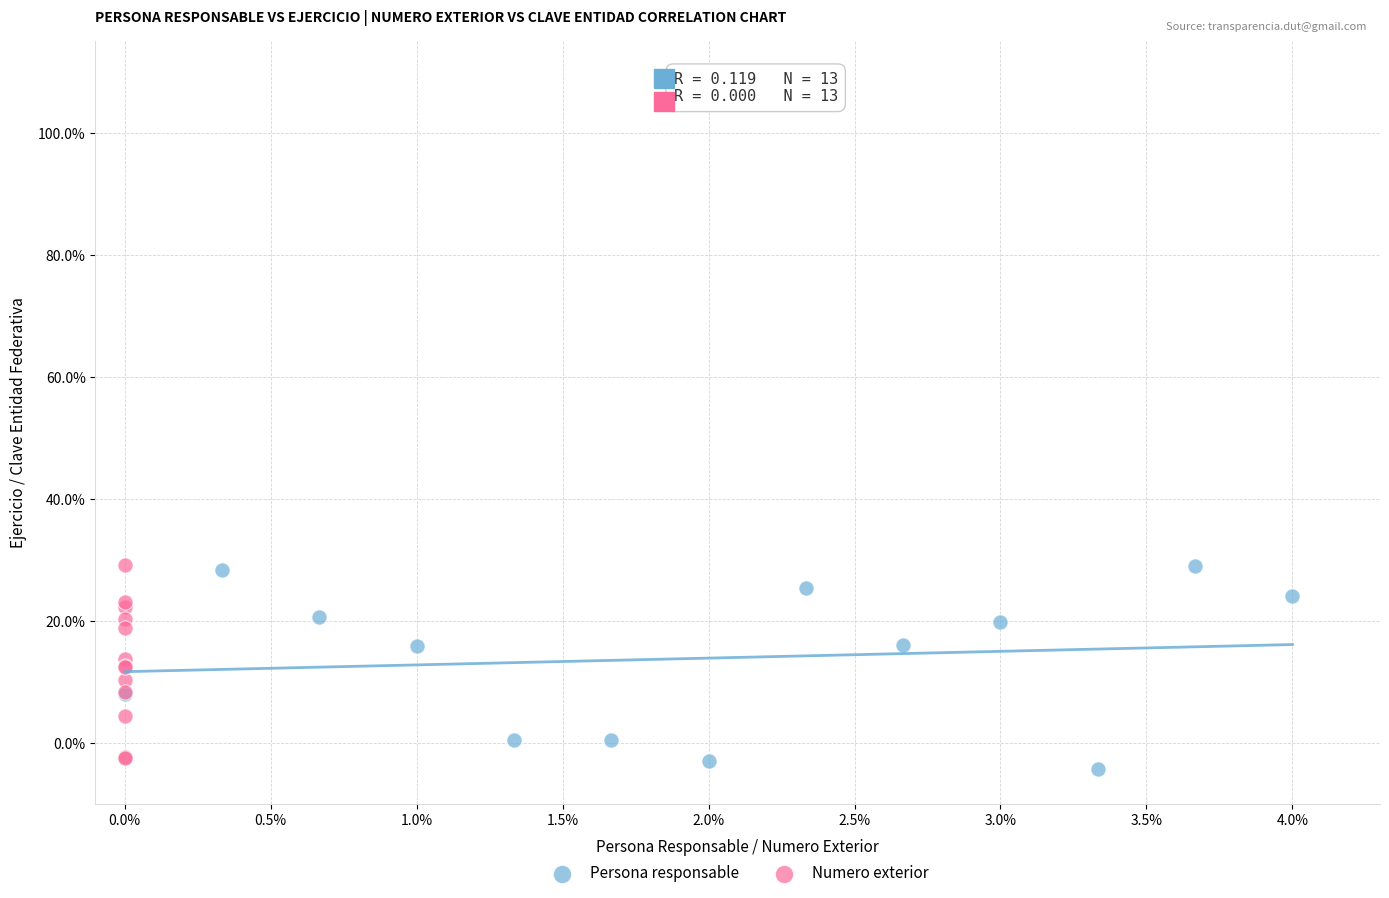

What are all the series names shown in the legend?

Persona responsable, Numero exterior